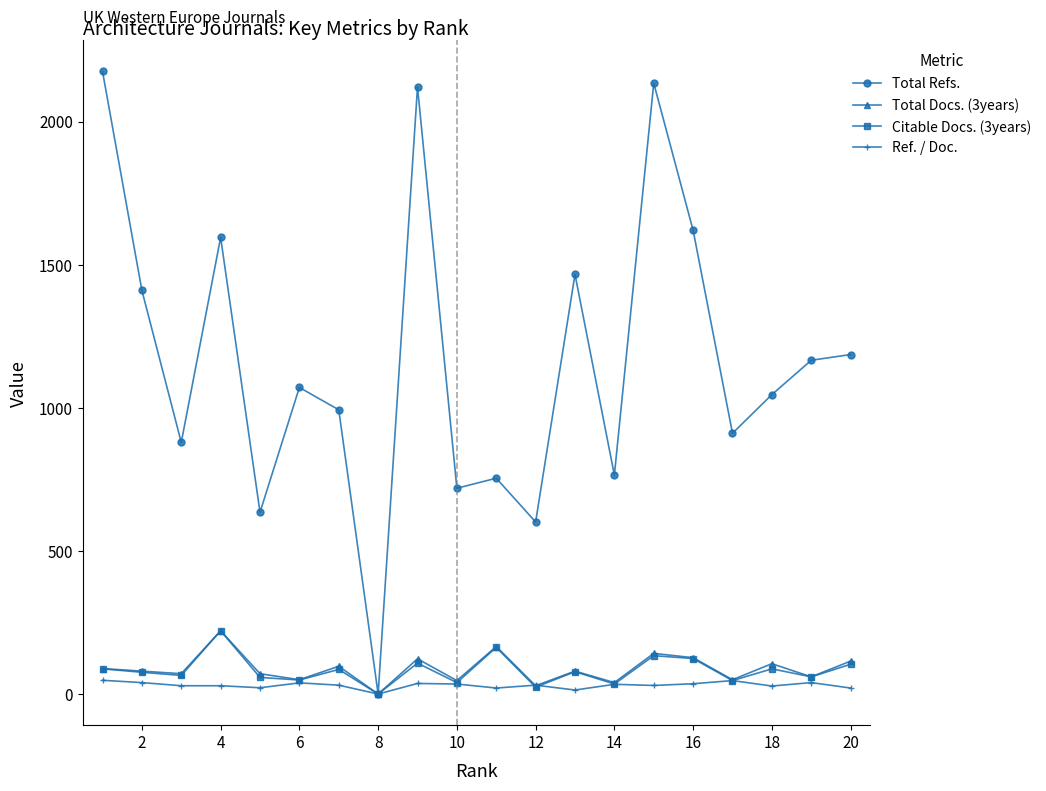

True or false: Total Docs. (3years) has more than 0 points higher than both neighbors.

True